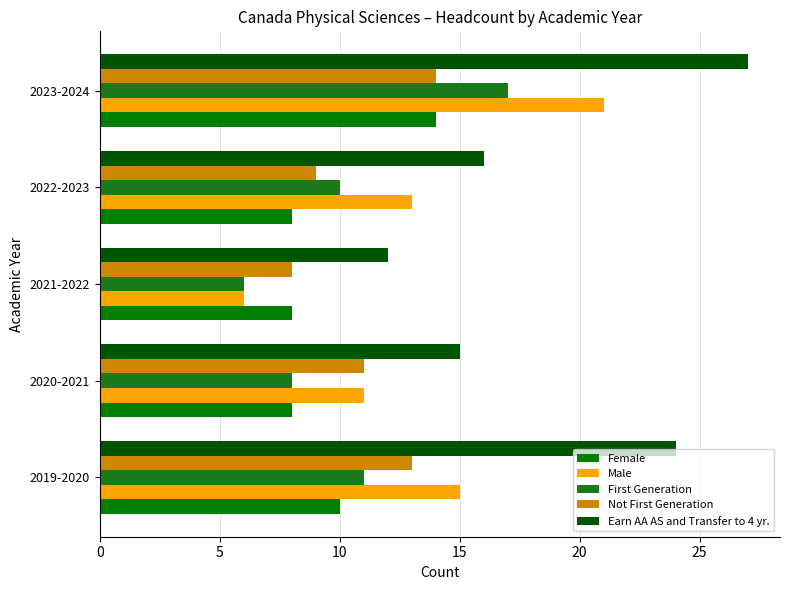

At how many categories does at least one series exceed 24?

1